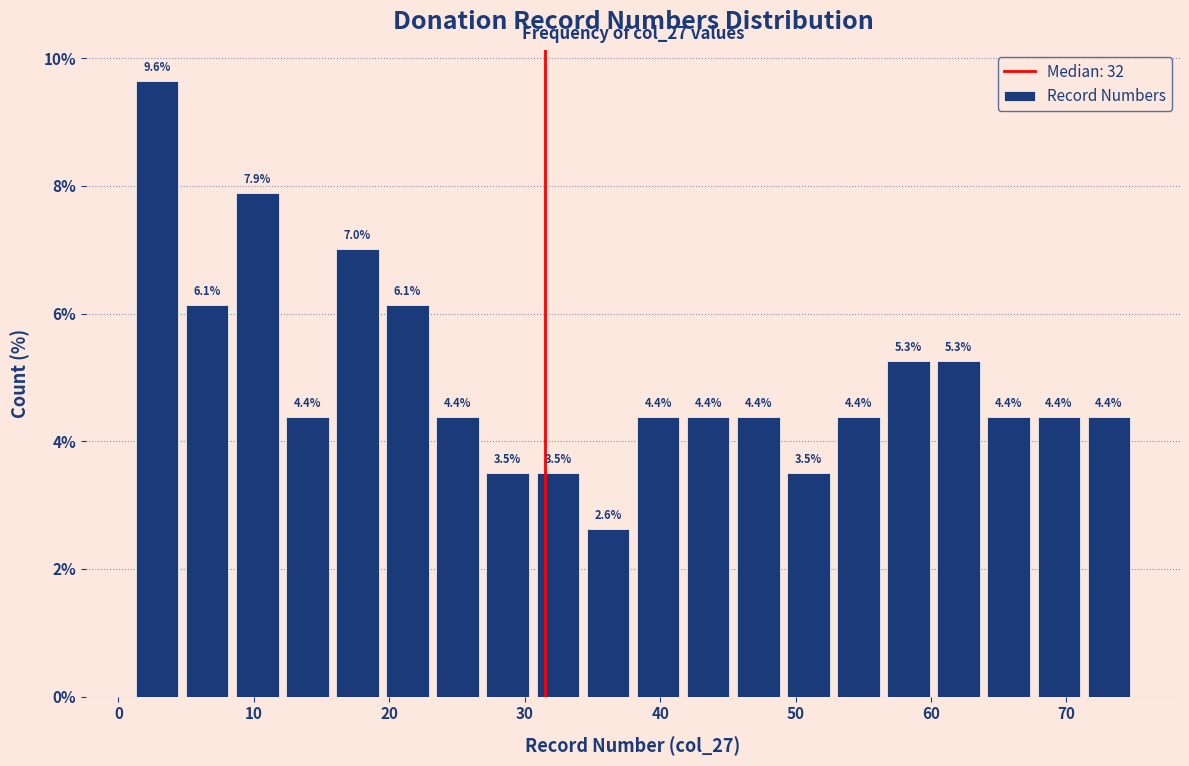

Around what value on the x-axis is the tallest bar? Give the approximate position of its centre, as read against the axis.

3